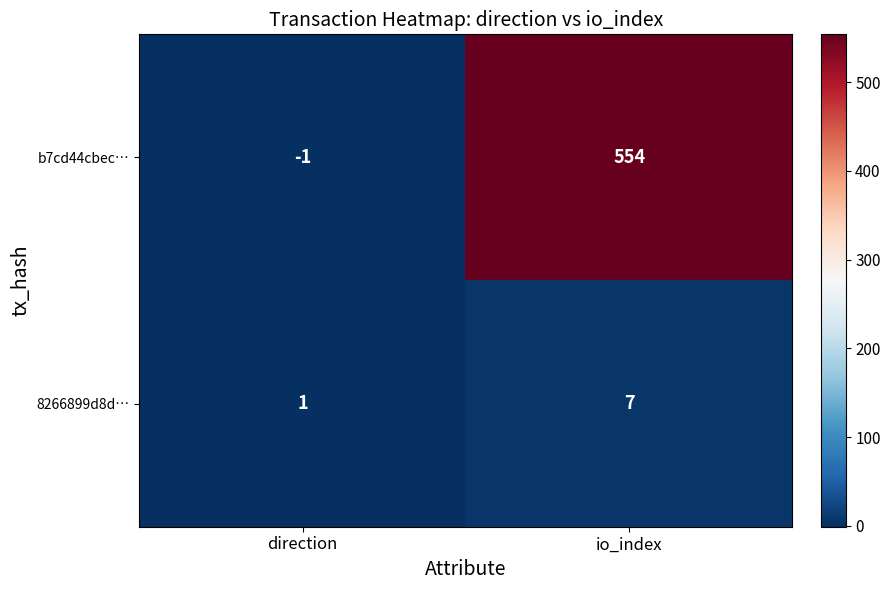

The 8266899d8d… series shows 3 at io_index. True or false?

False